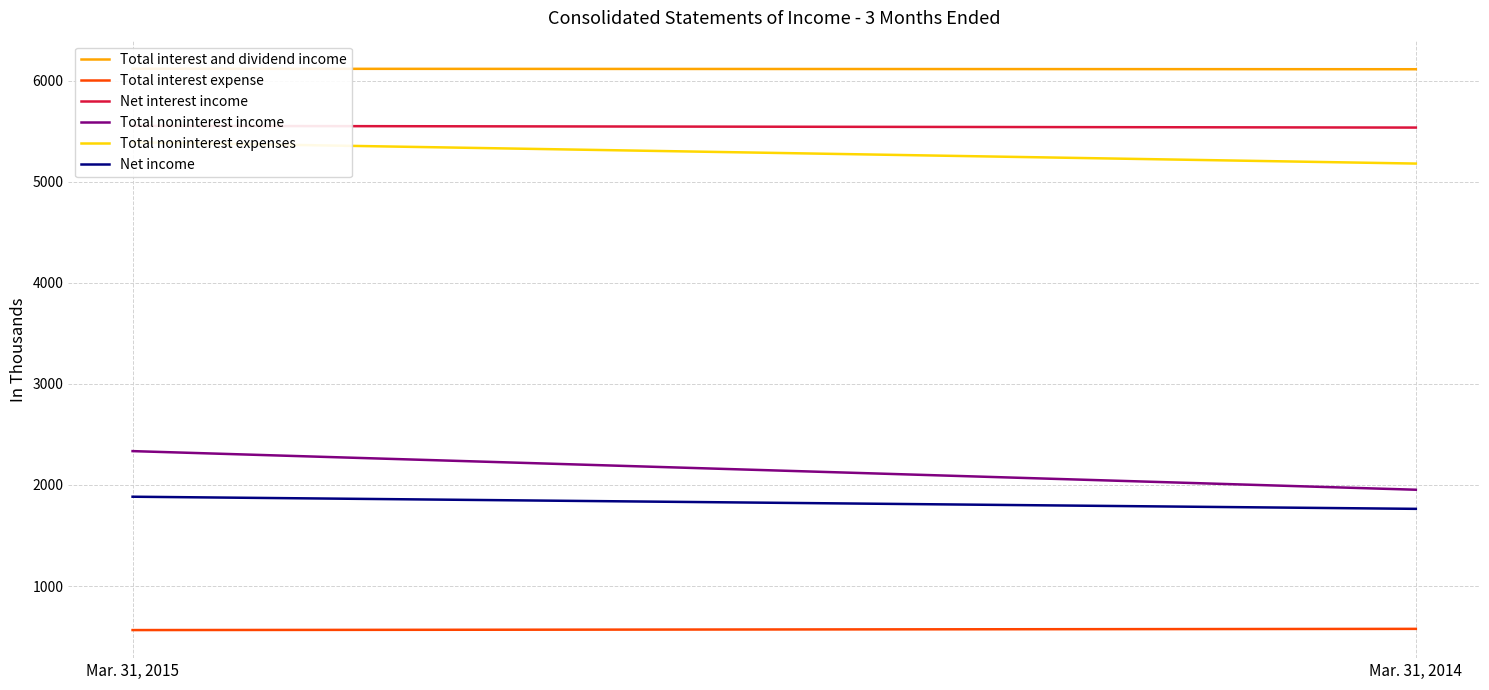

Rank the series by their maximum value, from highest to lowest.

Total interest and dividend income, Net interest income, Total noninterest expenses, Total noninterest income, Net income, Total interest expense